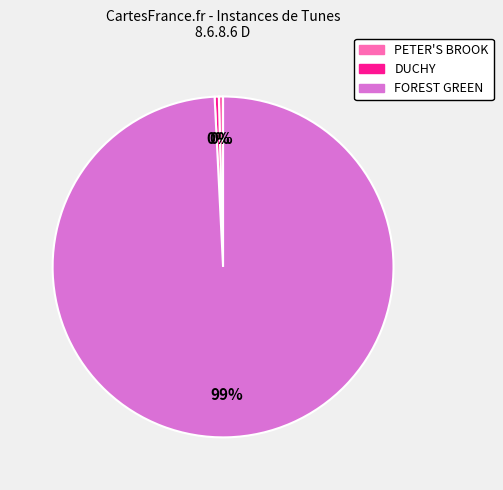

Combined, do PETER'S BROOK and DUCHY account for over 50%?

No